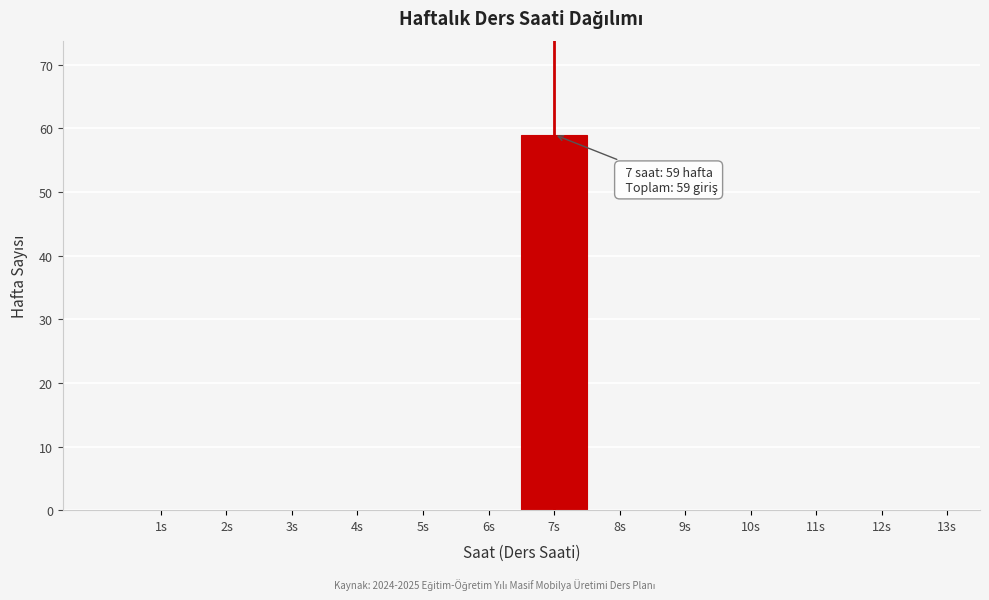

Reading left to right, what are all the values shown in this chart?

1s=0	2s=0	3s=0	4s=0	5s=0	6s=0	7s=59	8s=0	9s=0	10s=0	11s=0	12s=0	13s=0